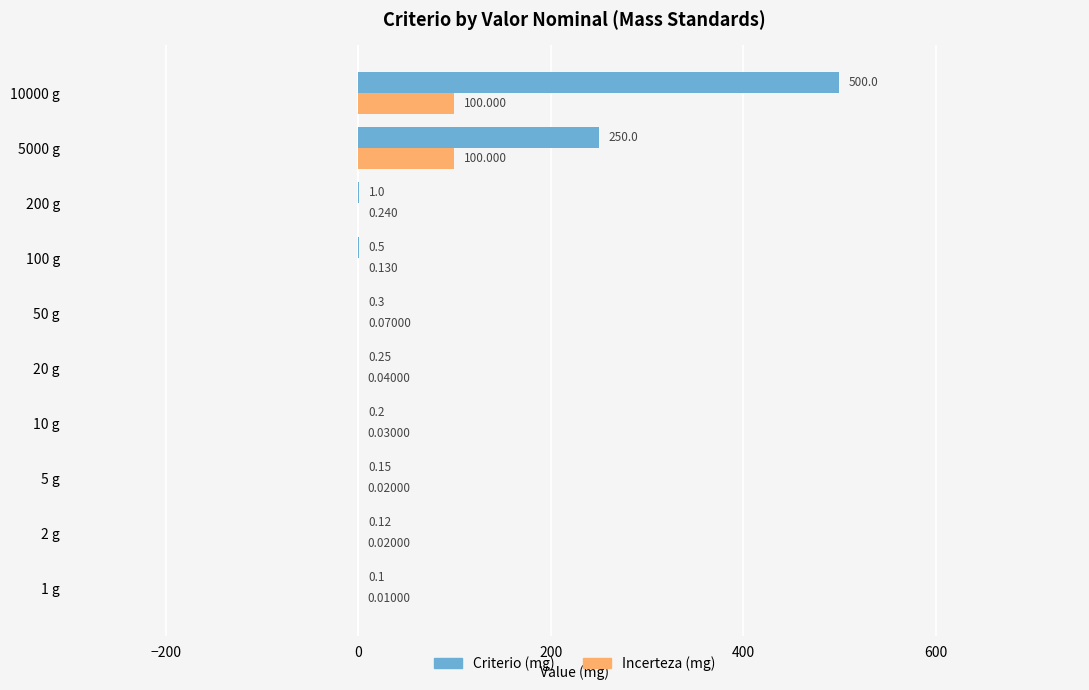

Is the value of Criterio (mg) at 50 g greater than the value of Incerteza (mg) at 5000 g?

No